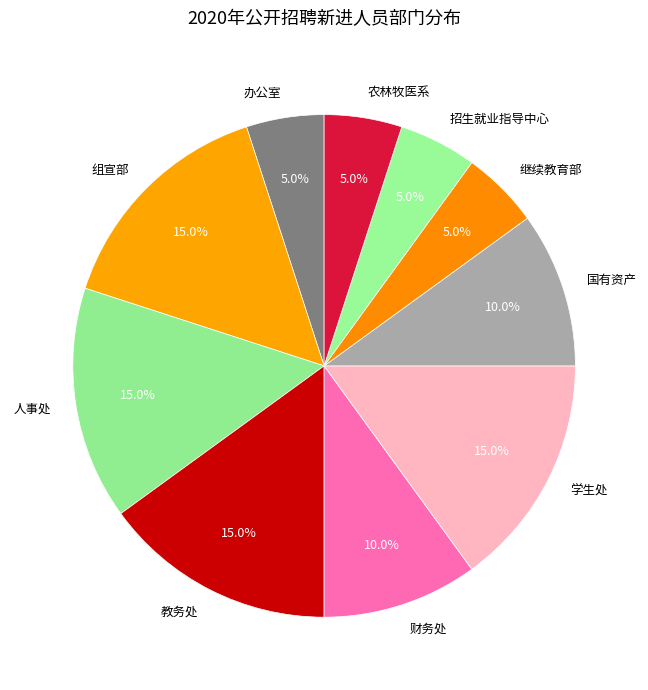

Combined, what portion of the pie is 招生就业指导中心 and 办公室?

10.0%